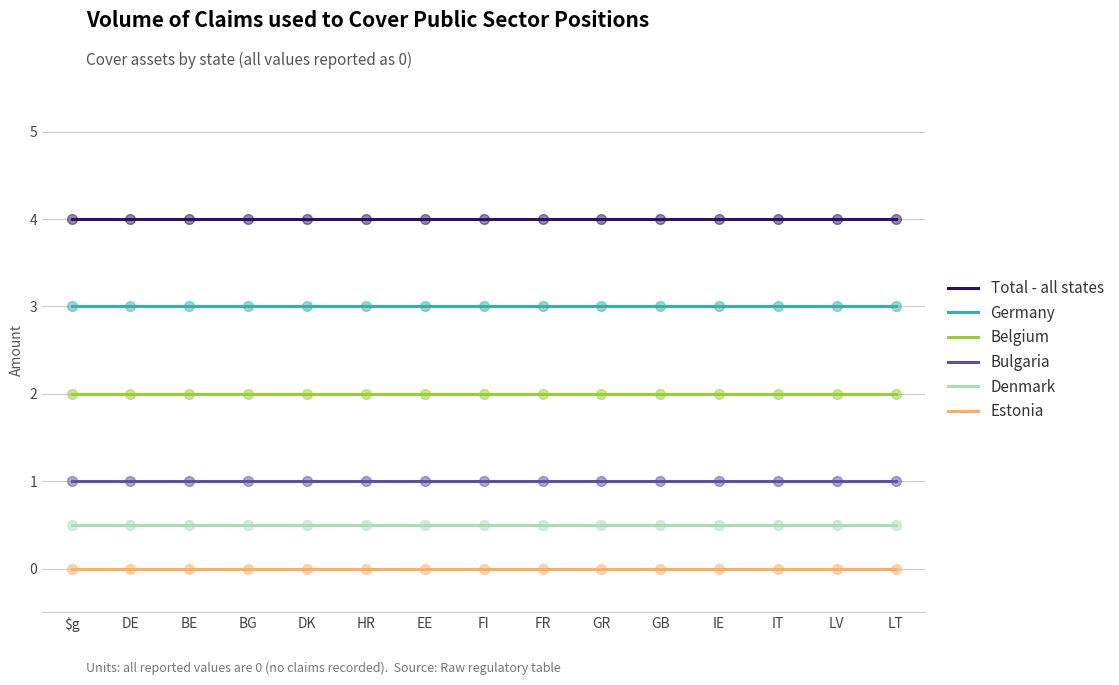

Is the value of Total - all states at IT greater than the value of Estonia at DE?

Yes